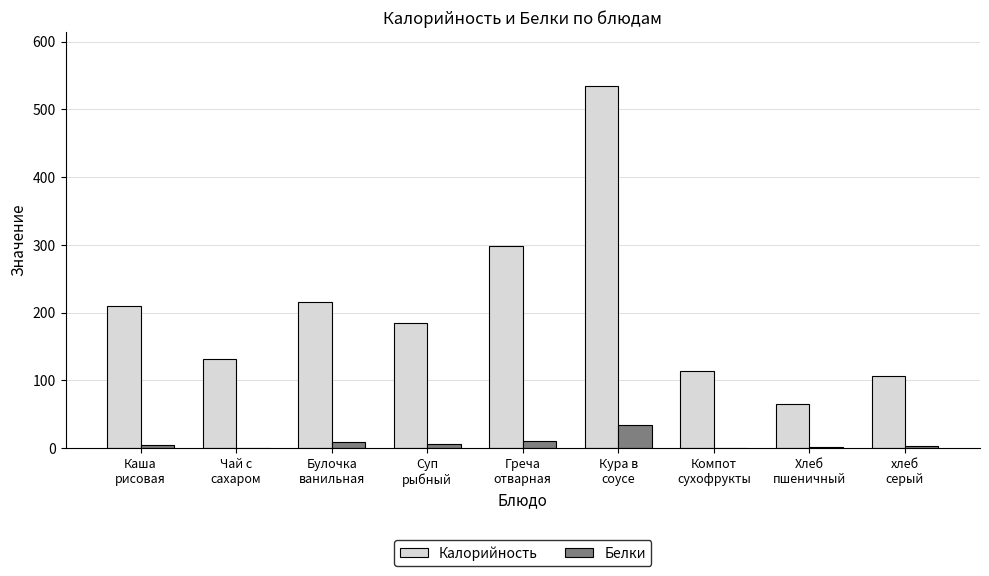

What are all the series names shown in the legend?

Калорийность, Белки